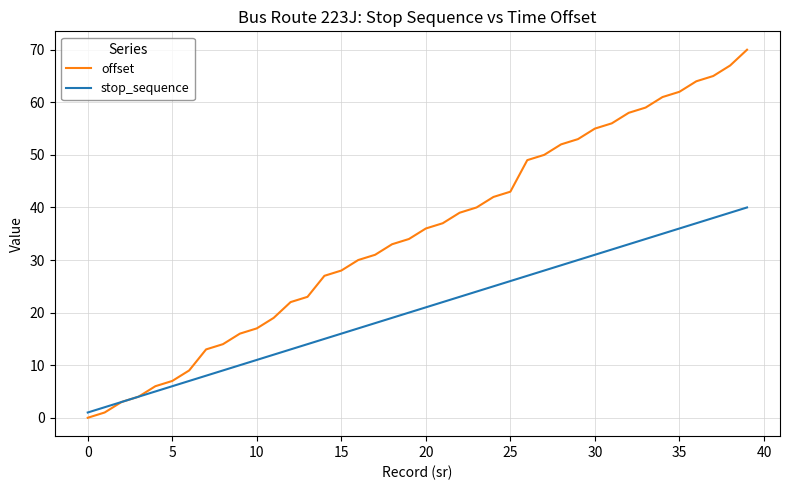

Rank the series by their maximum value, from lowest to highest.

stop_sequence, offset